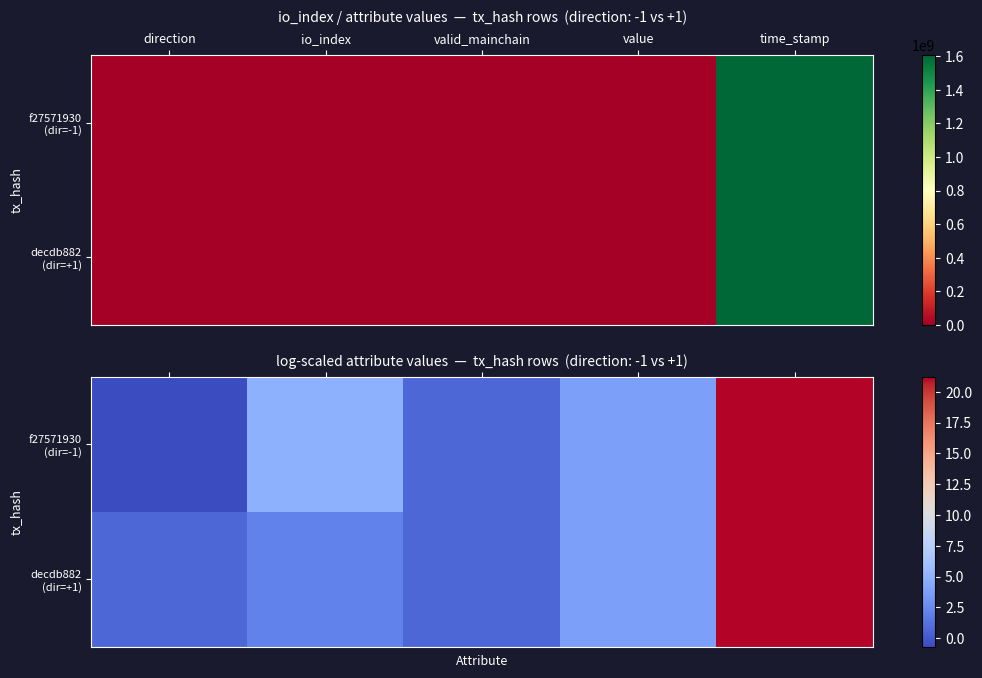

True or false: decdb882 (dir=+1) has a value of 1.3 at io_index.

False